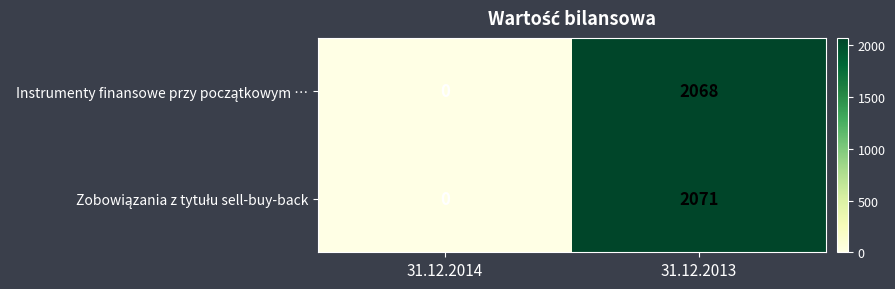

At which category does the chart reach its minimum across all series?

31.12.2014